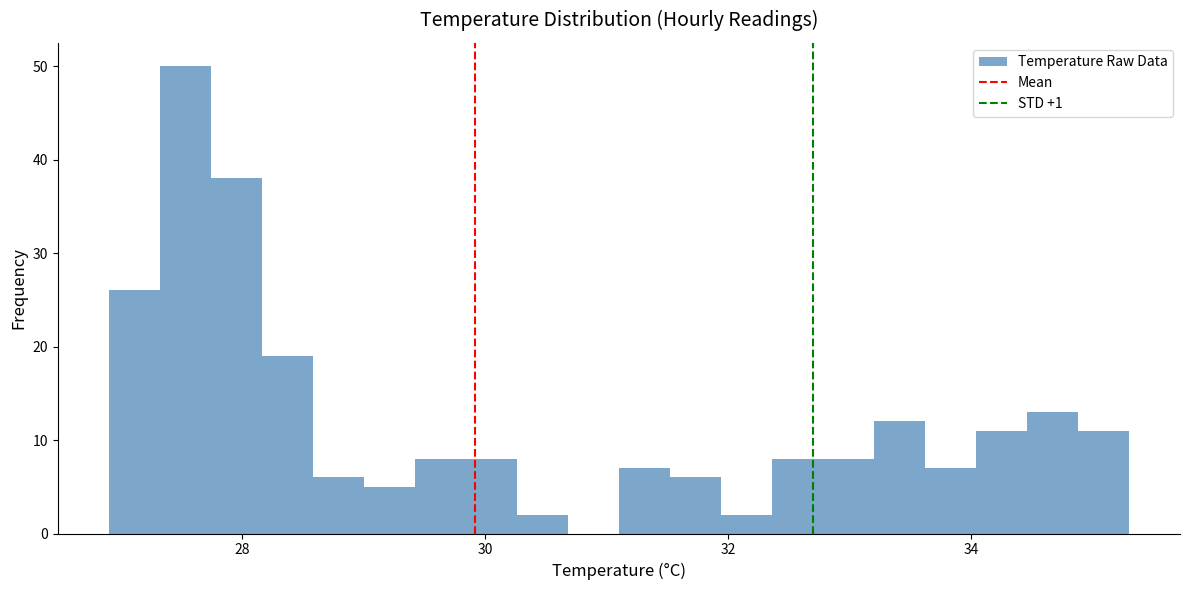

Around what value on the x-axis is the tallest bar? Give the approximate position of its centre, as read against the axis.

27.6